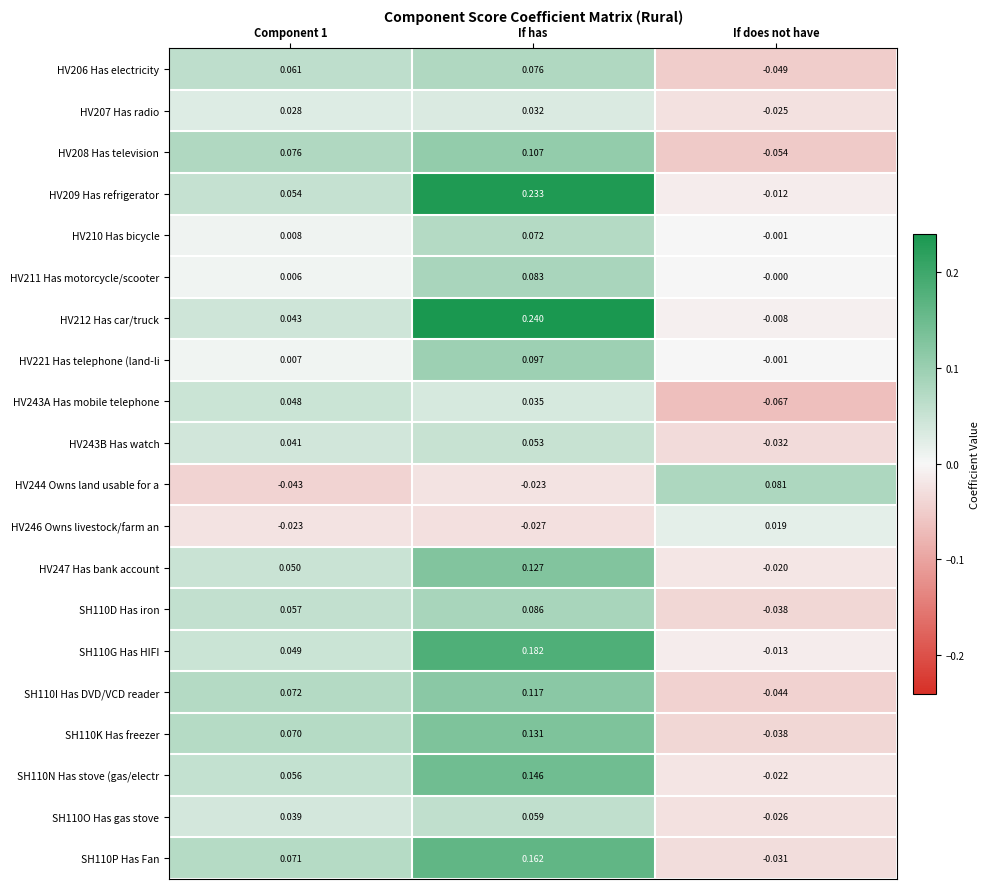

At how many categories does at least one series exceed 0?

3